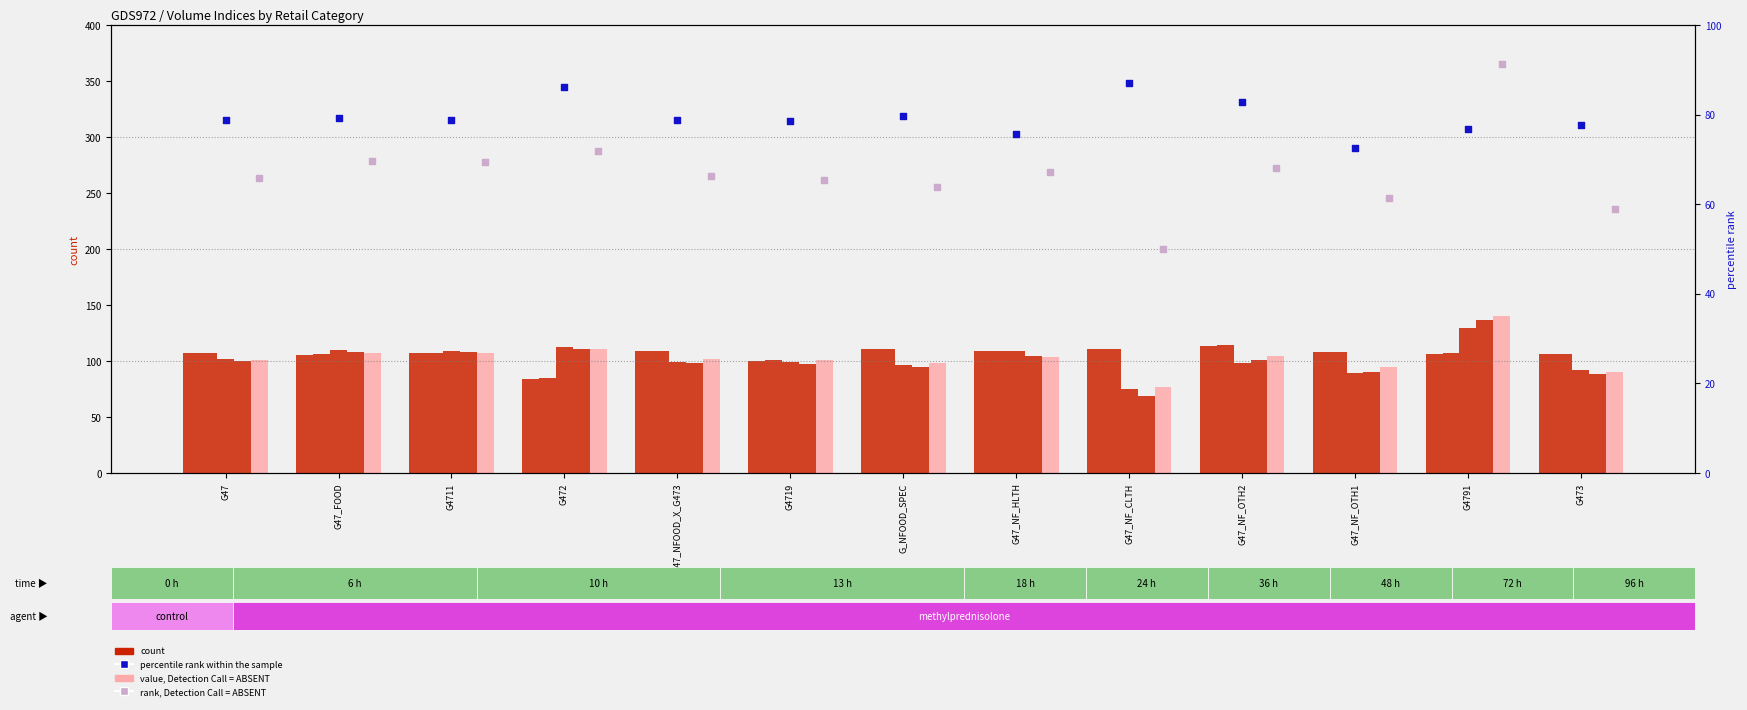

Is the value of Dec 2019 at G47_NF_OTH2 greater than the value of Feb 2020 at G47_NF_CLTH?

Yes